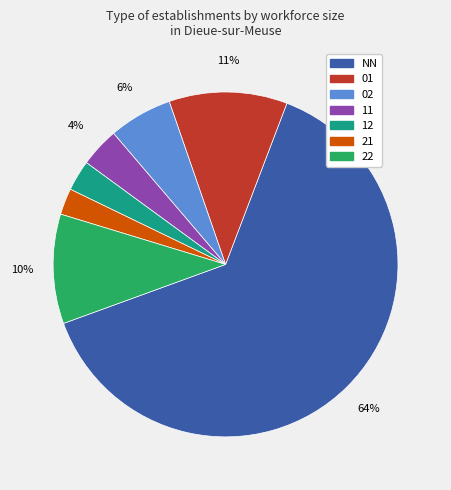

Between 21 and 22, which is larger?

22